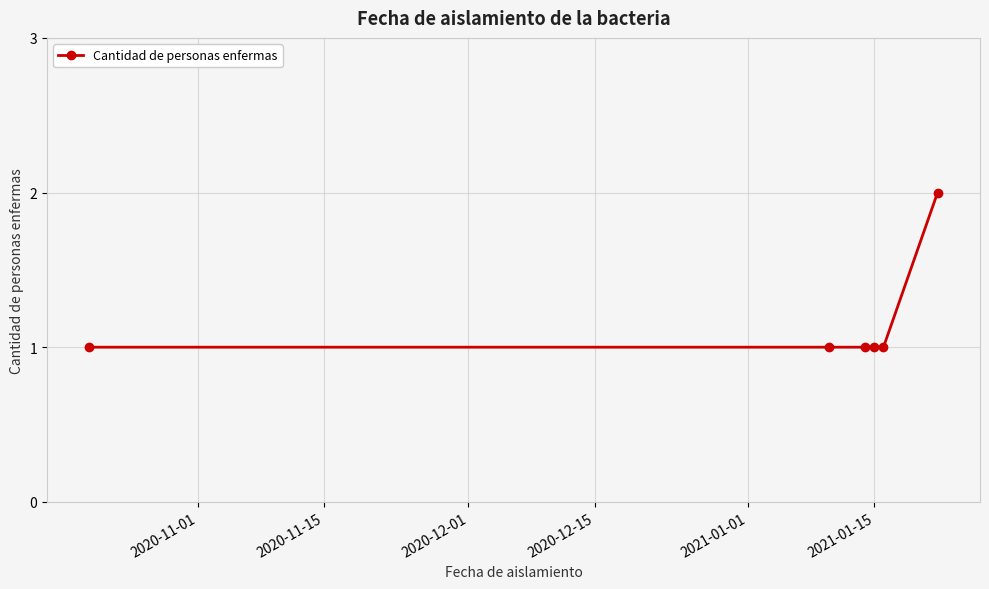

Does the chart have visible grid lines?

Yes